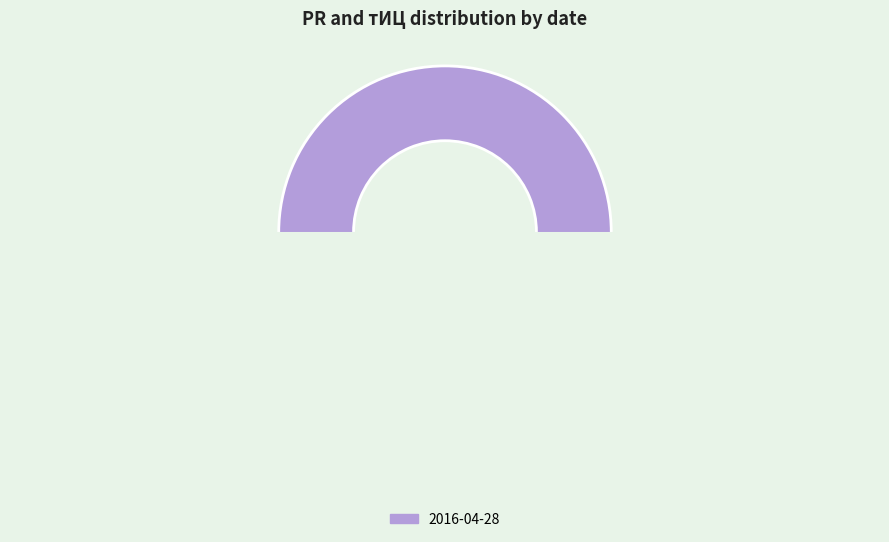

Rank the categories by value from highest to lowest.

2016-04-28